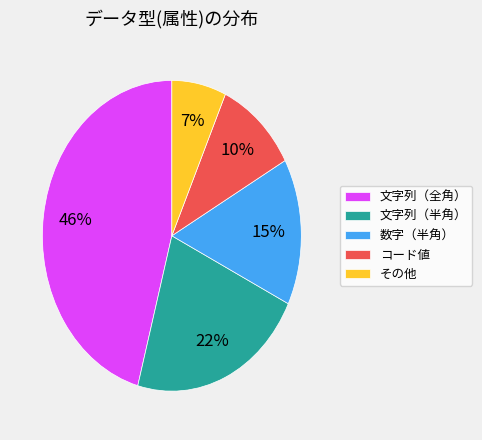

To the nearest percent, what percentage of the pie is コード値?

10%